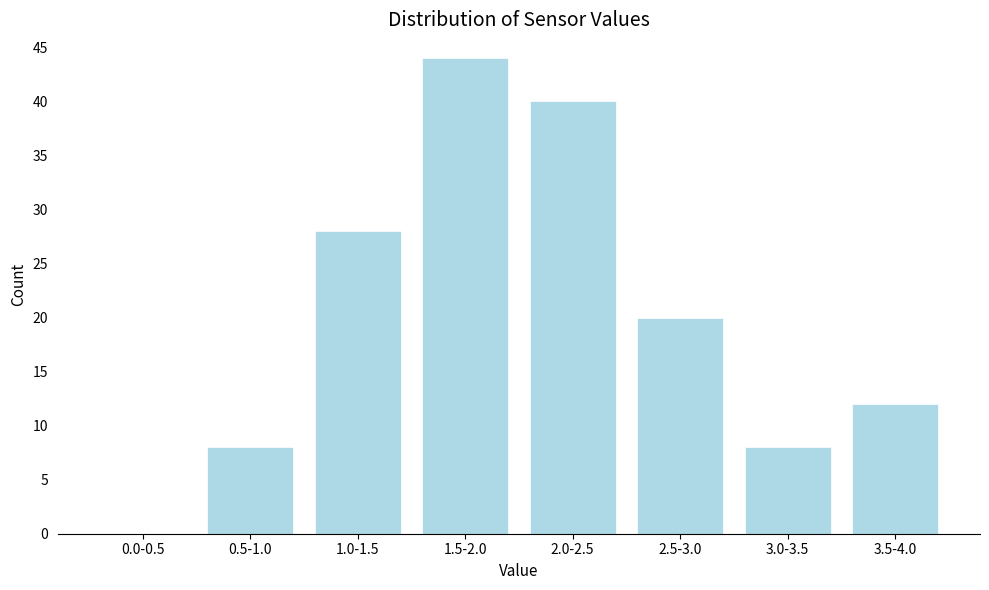

Reading right to left, extract all data points from this chart.

3.5-4.0=12	3.0-3.5=8	2.5-3.0=20	2.0-2.5=40	1.5-2.0=44	1.0-1.5=28	0.5-1.0=8	0.0-0.5=0